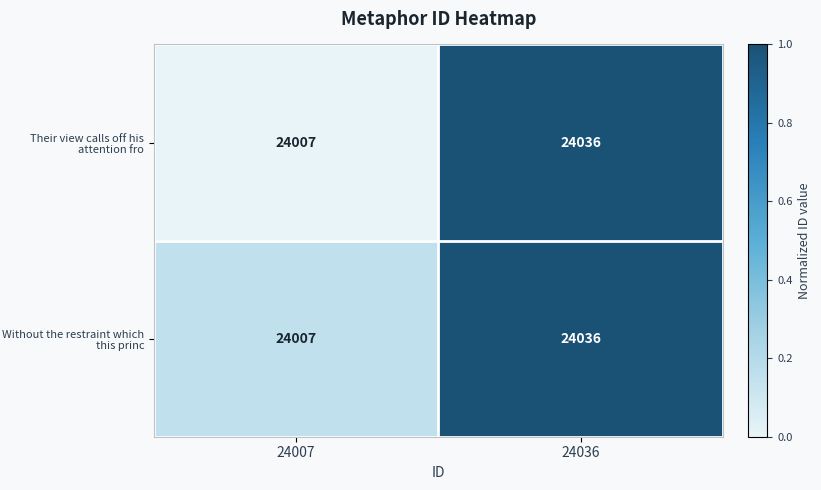

Rank the categories by Without the restraint which this princ value from highest to lowest.

24036, 24007